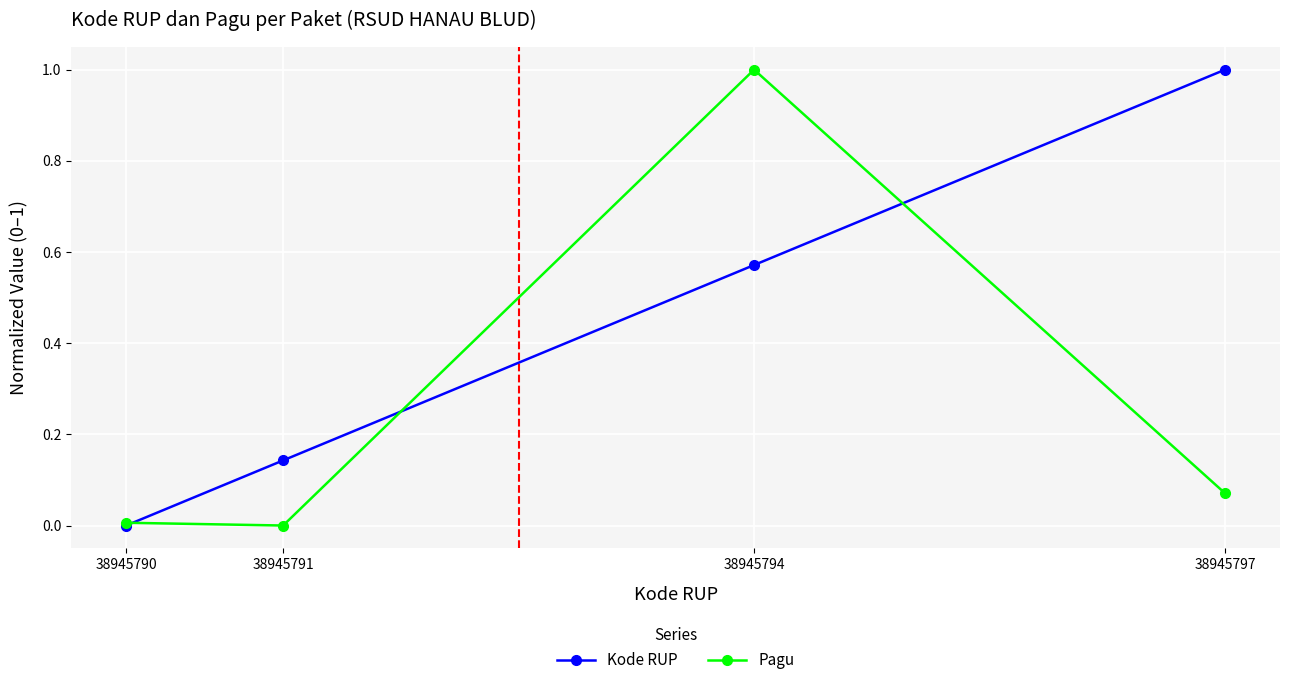

In Pagu, how many points are higher than both neighbors (excluding endpoints)?

1